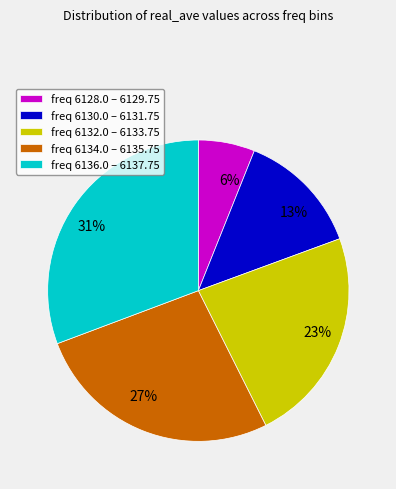

Which category has the biggest portion of the pie?

freq 6136.0 – 6137.75